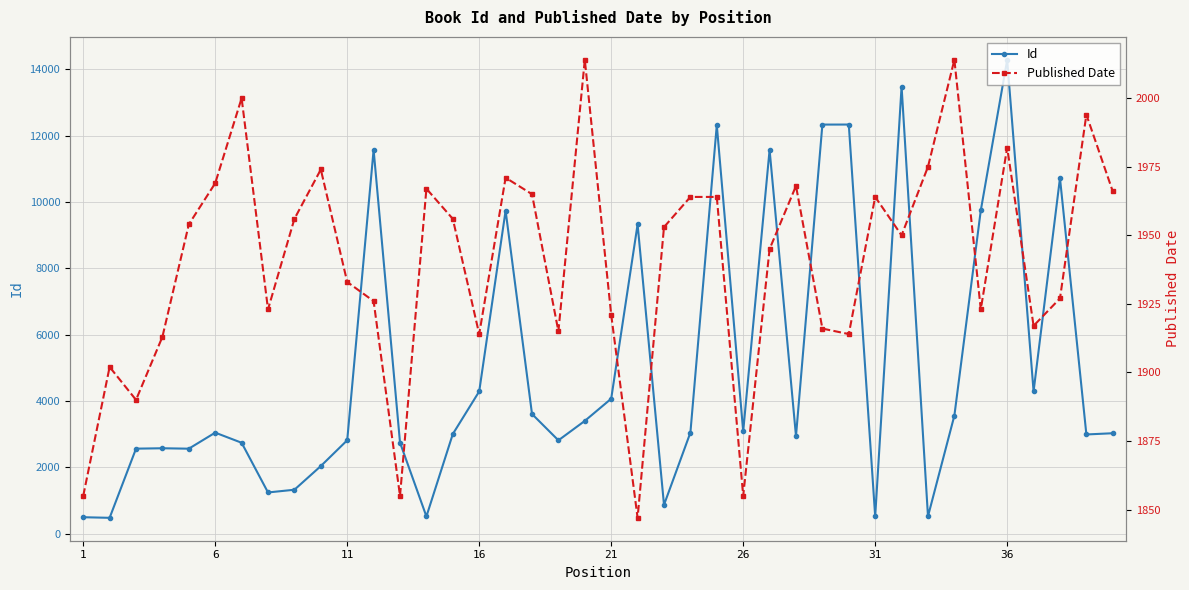

What is the difference between the maximum and minimum values in the Published Date series?

167